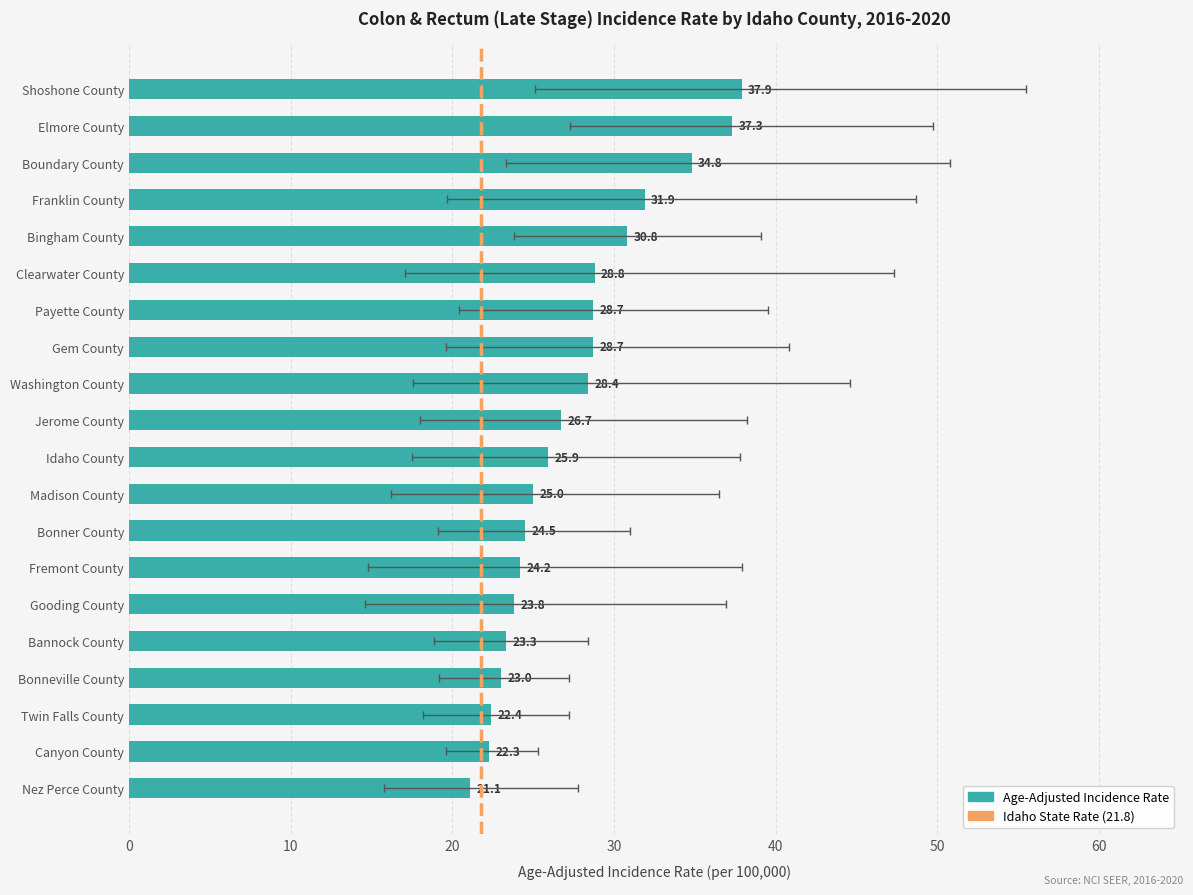

What is the highest value of the Upper 95% CI series?

55.5